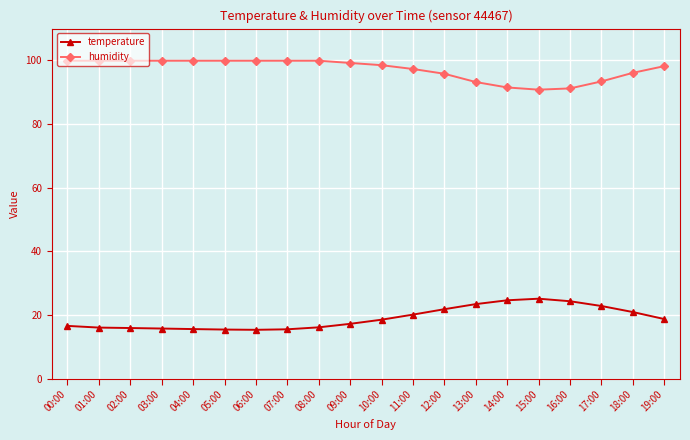

Rank the series by their average value, from highest to lowest.

humidity, temperature